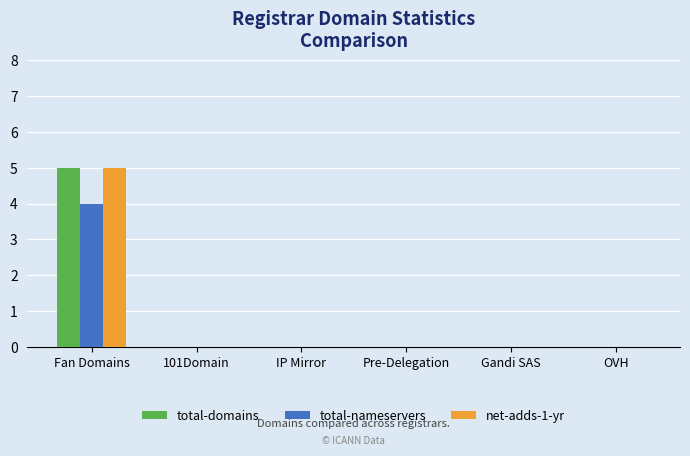

At which category is the sum across all series the highest?

Fan Domains